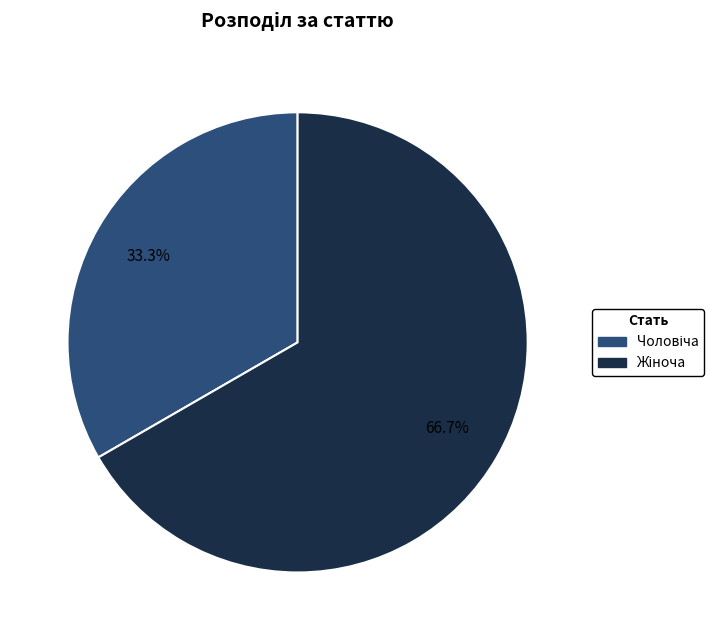

Is there any slice that represents more than half of the pie?

Yes